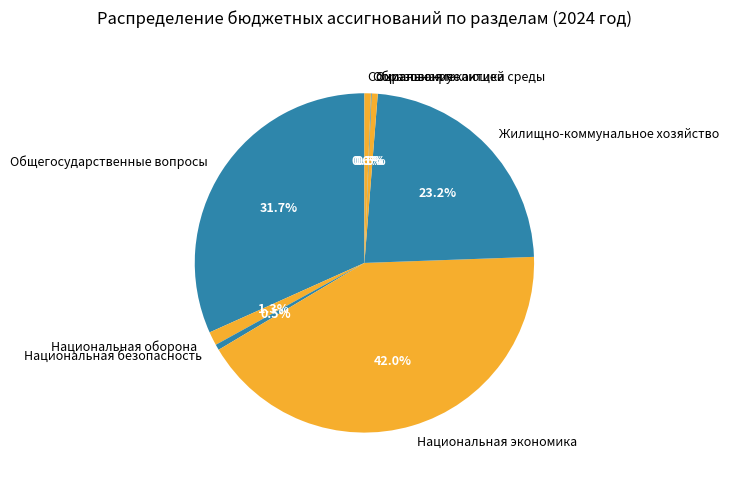

Which slice is the largest?

Национальная экономика